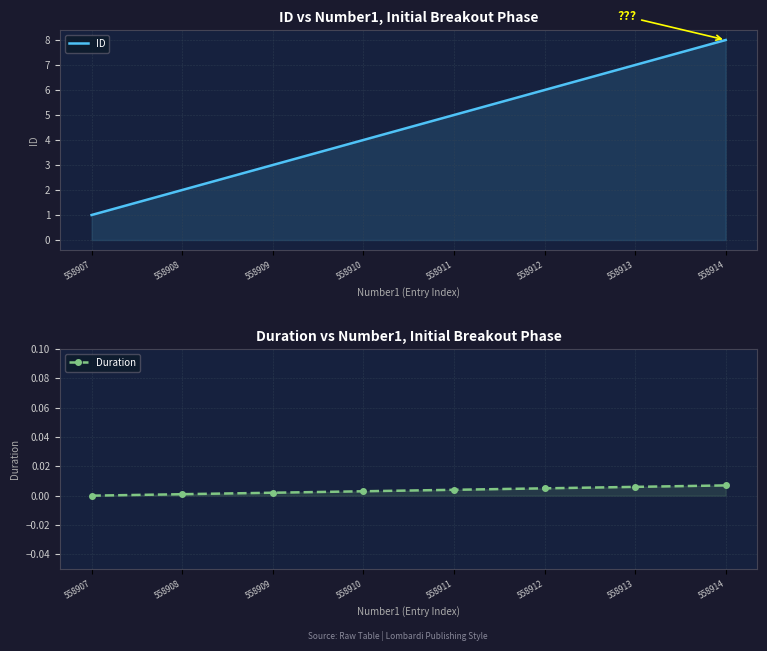

At which label does ID first exceed 5?

558912